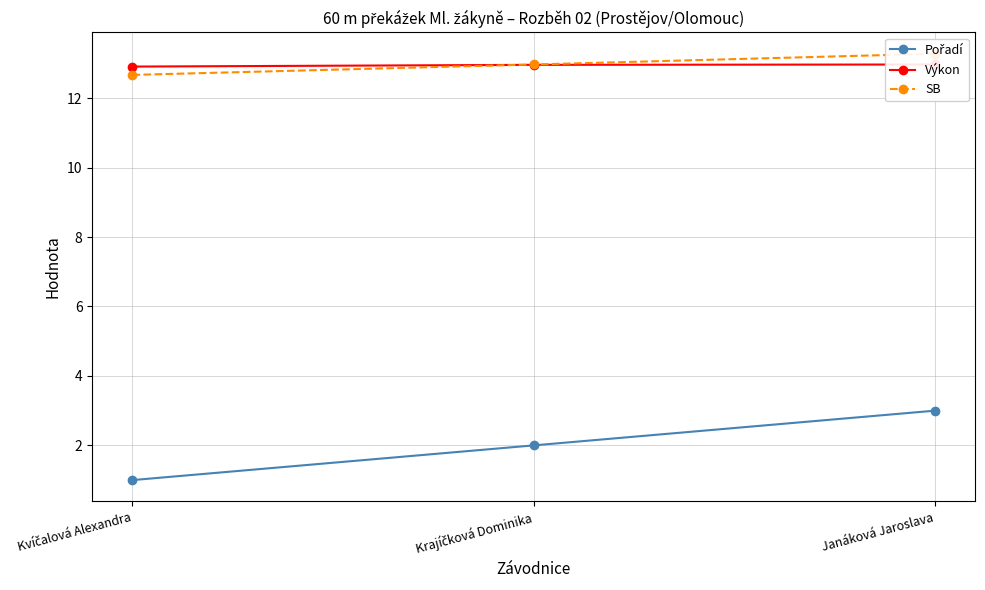

How many categories are shown in the chart?

3